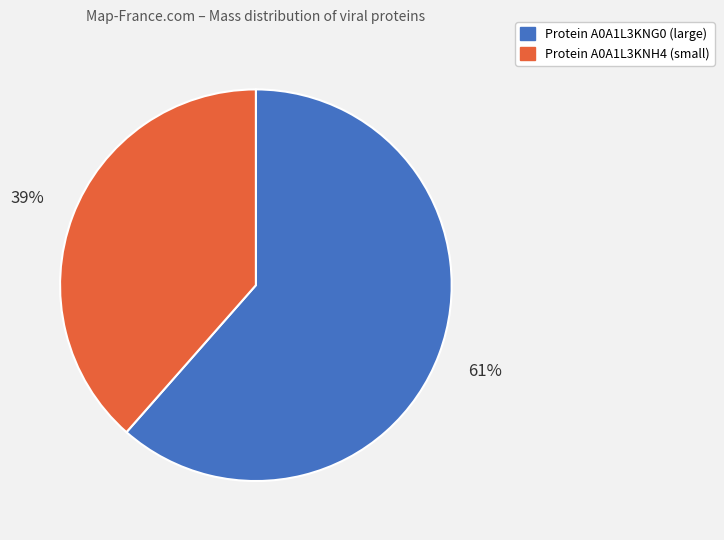

Is there any slice that represents more than half of the pie?

Yes